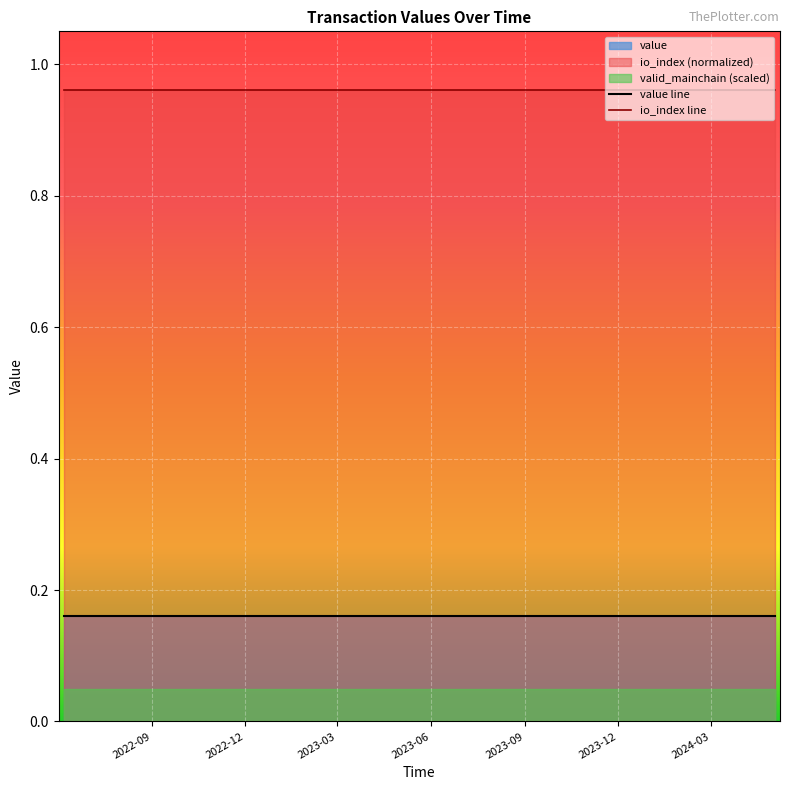

True or false: io_index line and value line cross at least once.

False